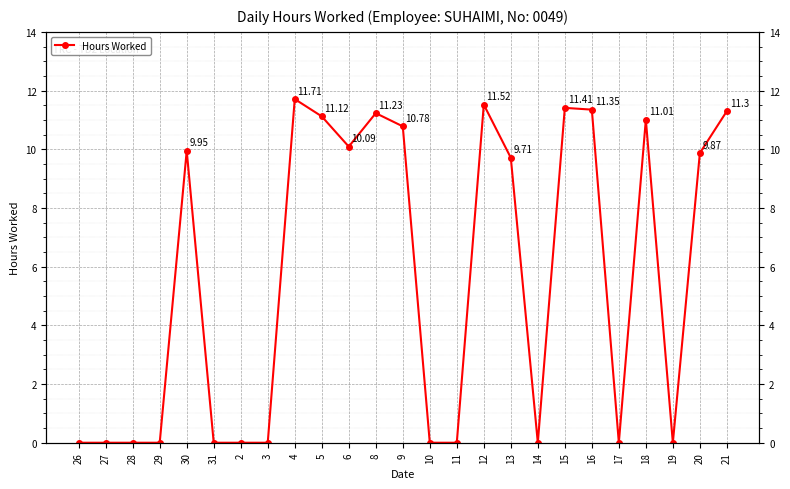

What is the sum of the values at 13 and 5?

20.8